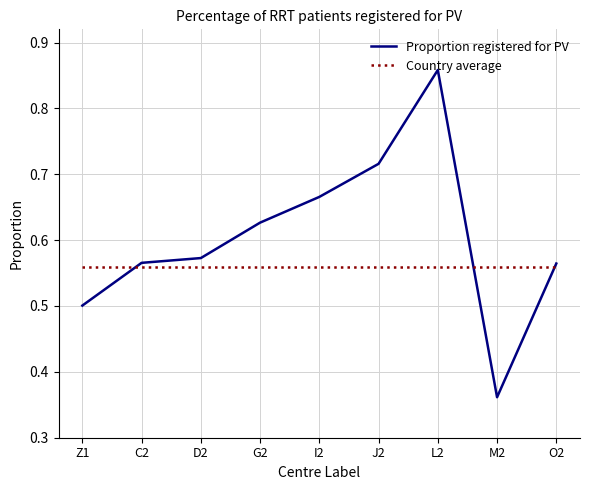

Which series changed the most between Z1 and G2?

Proportion registered for PV